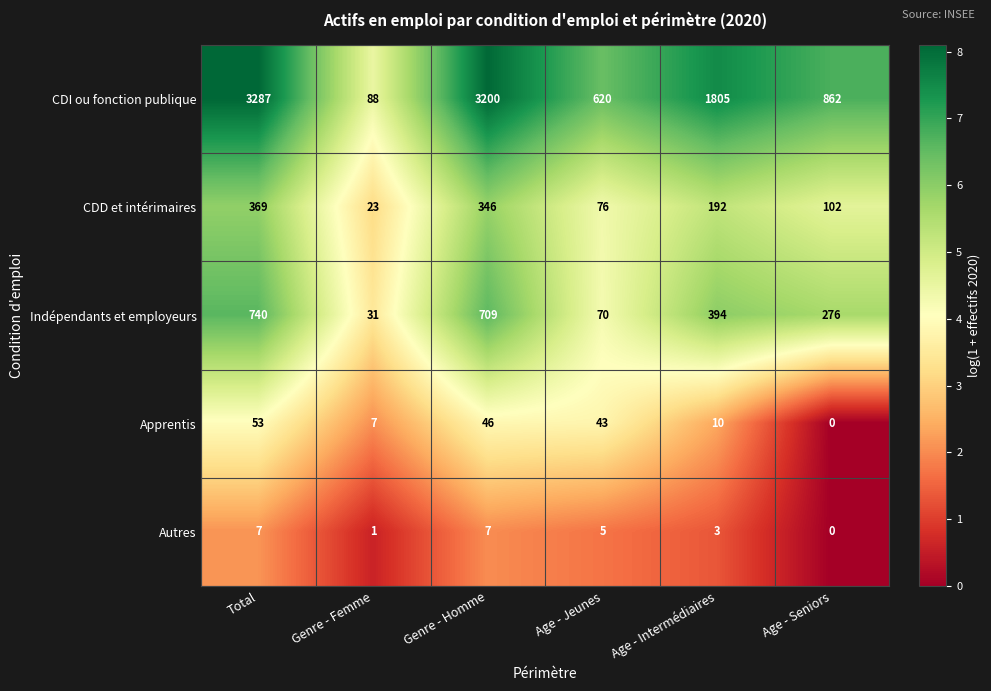

At how many categories does at least one series exceed 1?

6